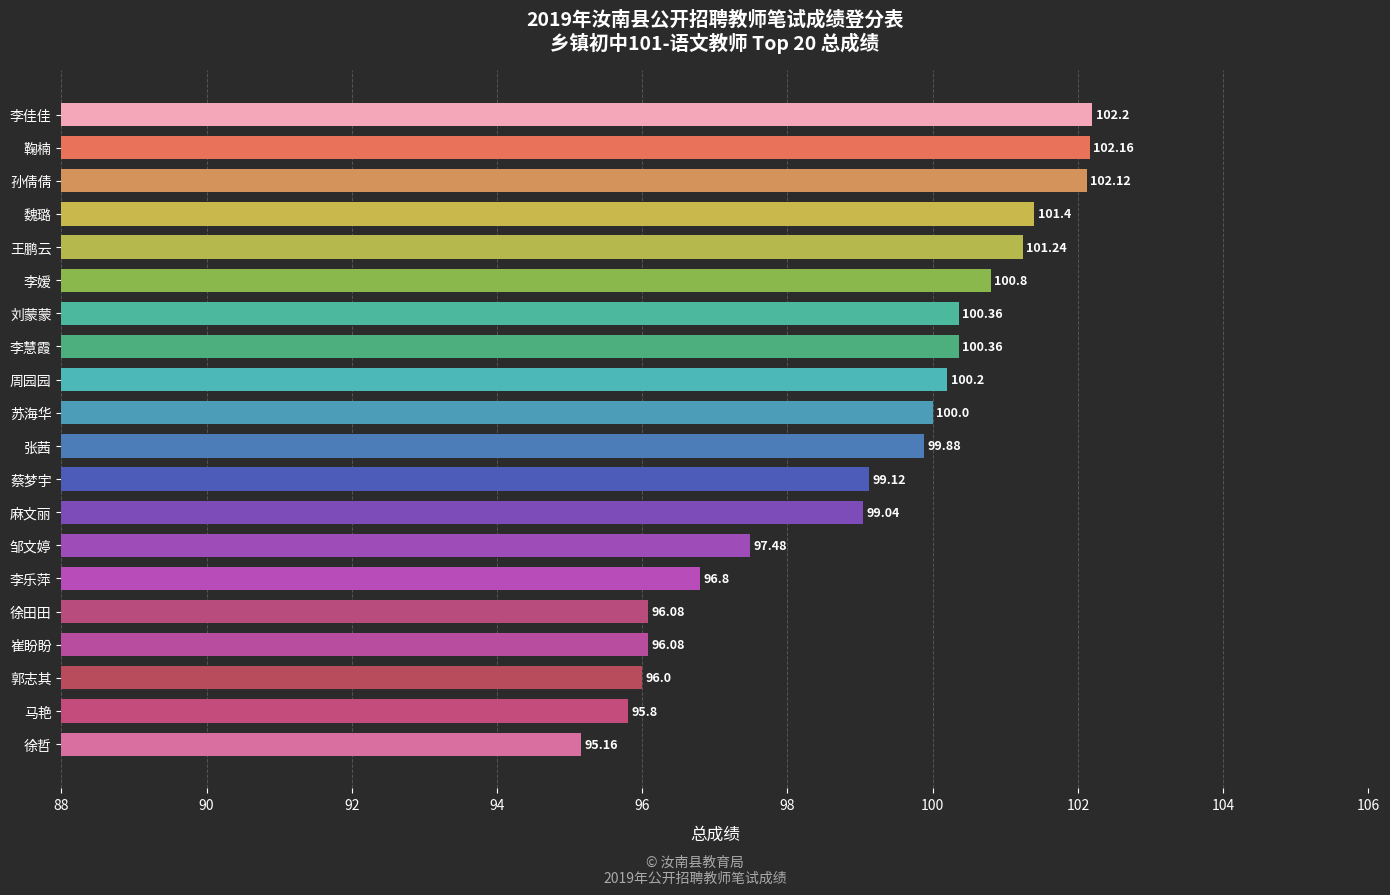

What is the sum of all values?

1982.3